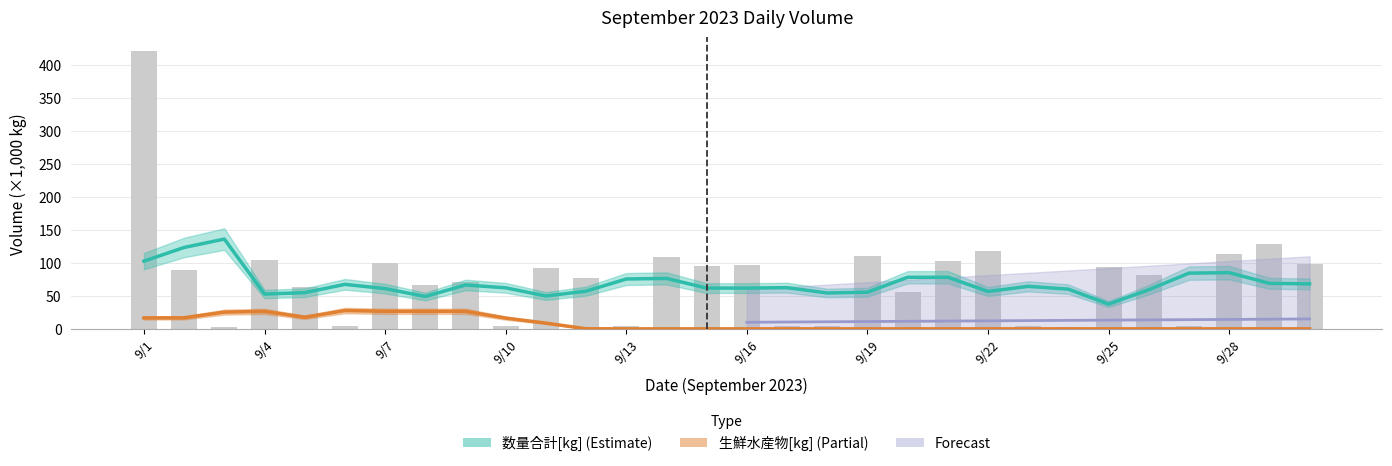

Reading left to right, what are all the values shown in this chart?

9/1=421.2	9/2=88.8	9/3=3.5	9/4=103.7	9/5=63.7	9/6=4.1	9/7=99.4	9/8=66.4	9/9=71.7	9/10=3.7	9/11=91.6	9/12=77.7	9/13=4.6	9/14=108.3	9/15=95.7	9/16=96.2	9/17=4.3	9/18=4.8	9/19=111.2	9/20=55.2	9/21=102.5	9/22=117.4	9/23=5.0	9/24=3.3	9/25=94.2	9/26=81.1	9/27=4.0	9/28=114.0	9/29=129.2	9/30=97.9